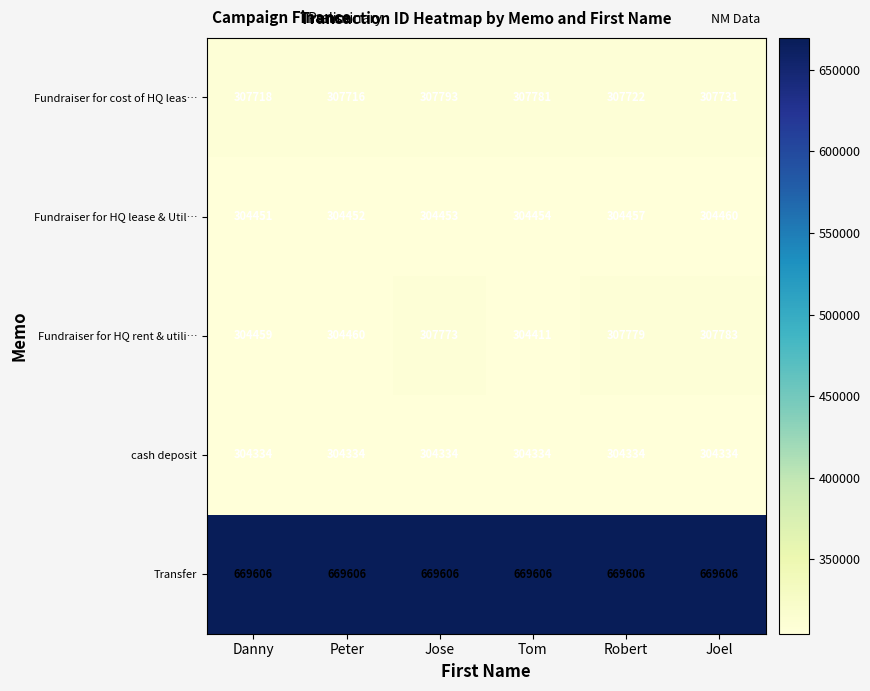

What is the maximum value shown in the chart?

669606